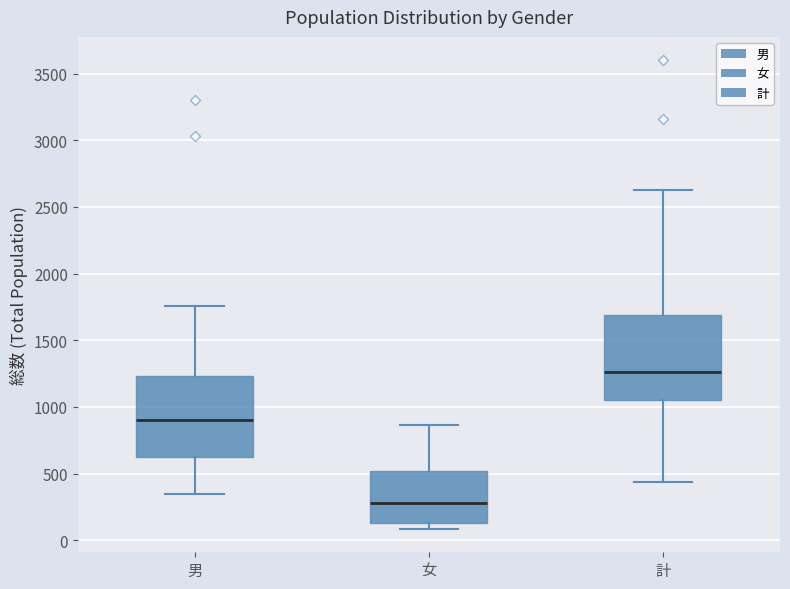

Which box has the highest median line?

計